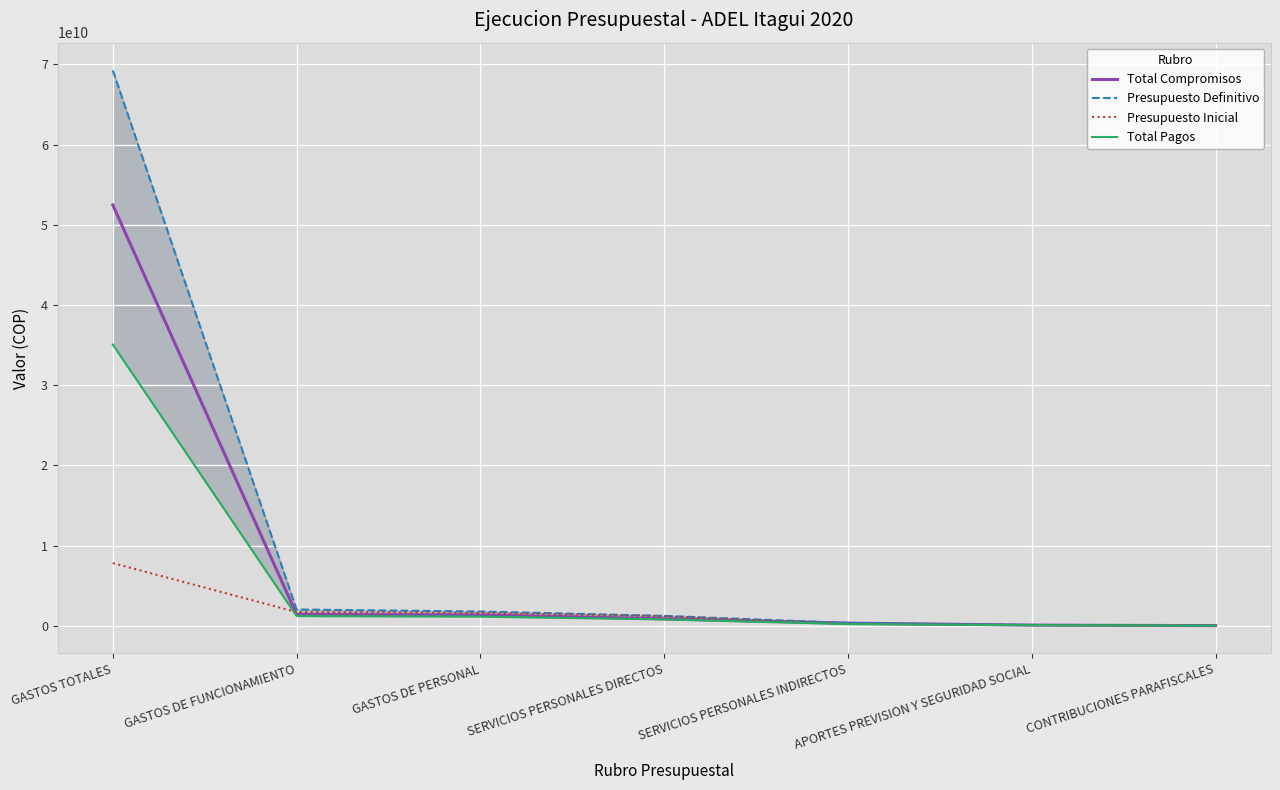

How many data points in Total Pagos are above 813492959?

3